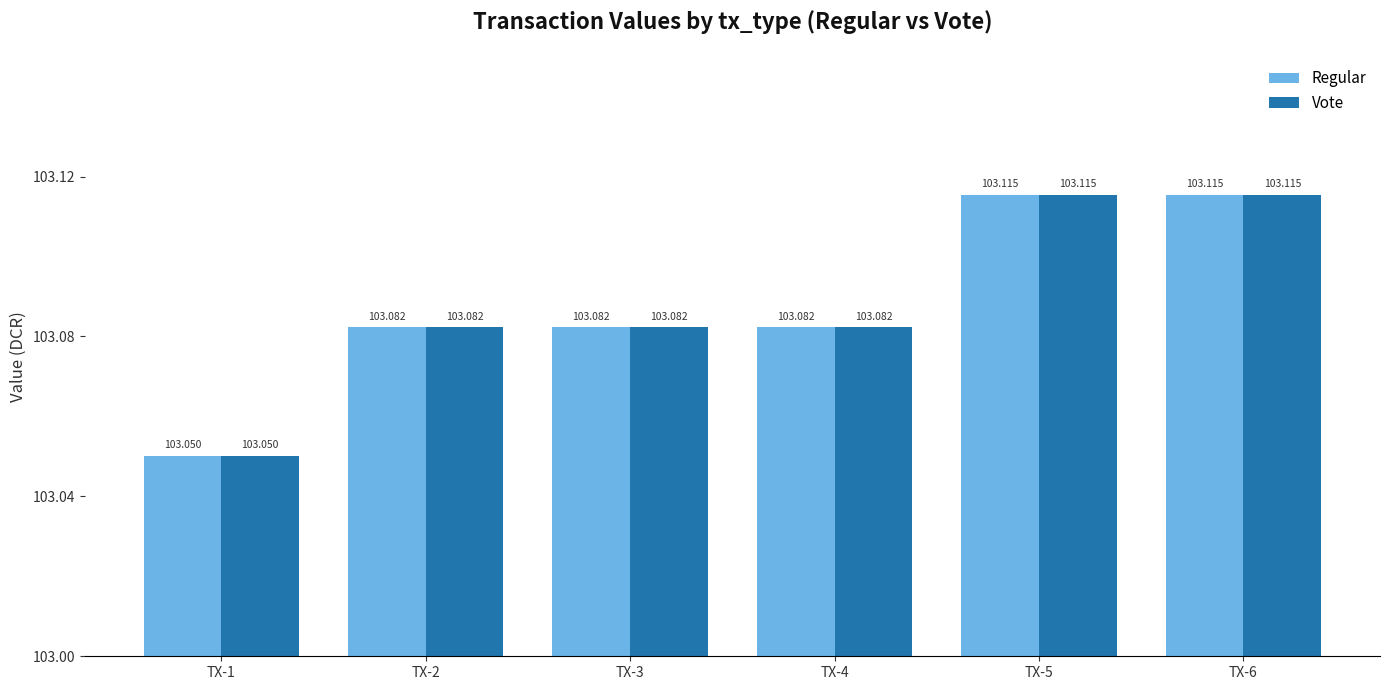

Is the value of Vote at TX-3 greater than the value of Regular at TX-1?

Yes